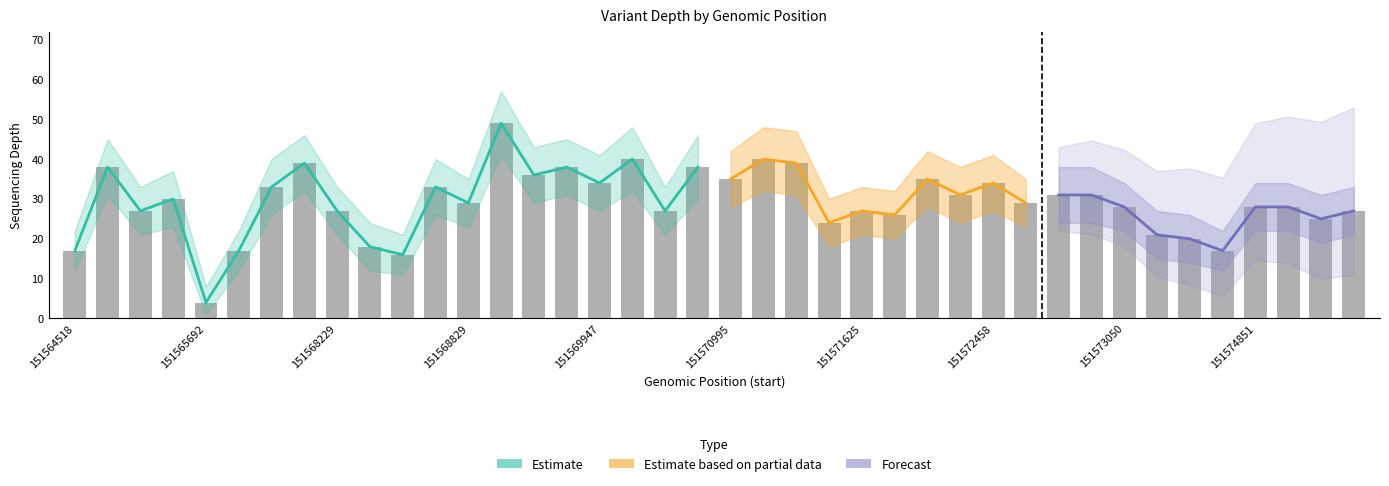

Rank the series at 151569947 from highest to lowest value.

depth_upper, depth, depth_mean, depth_lower